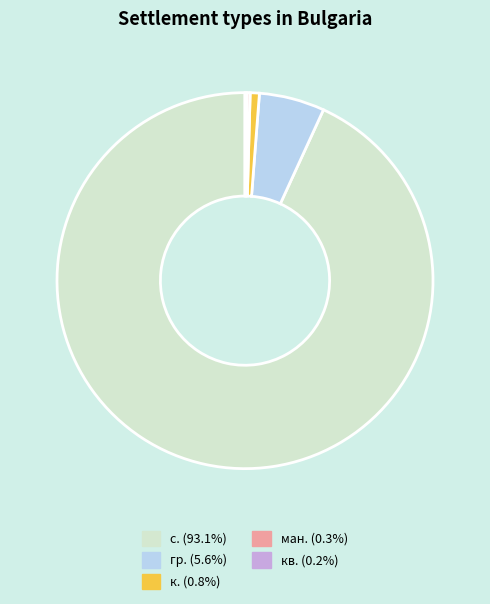

Is there any slice that represents more than half of the pie?

Yes